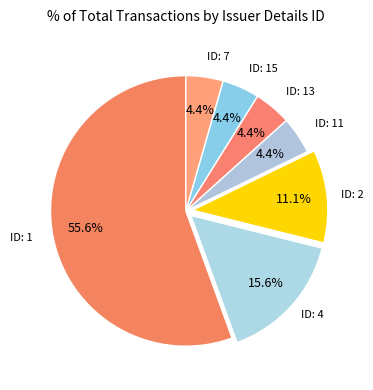

Count the number of slices in the pie.

7